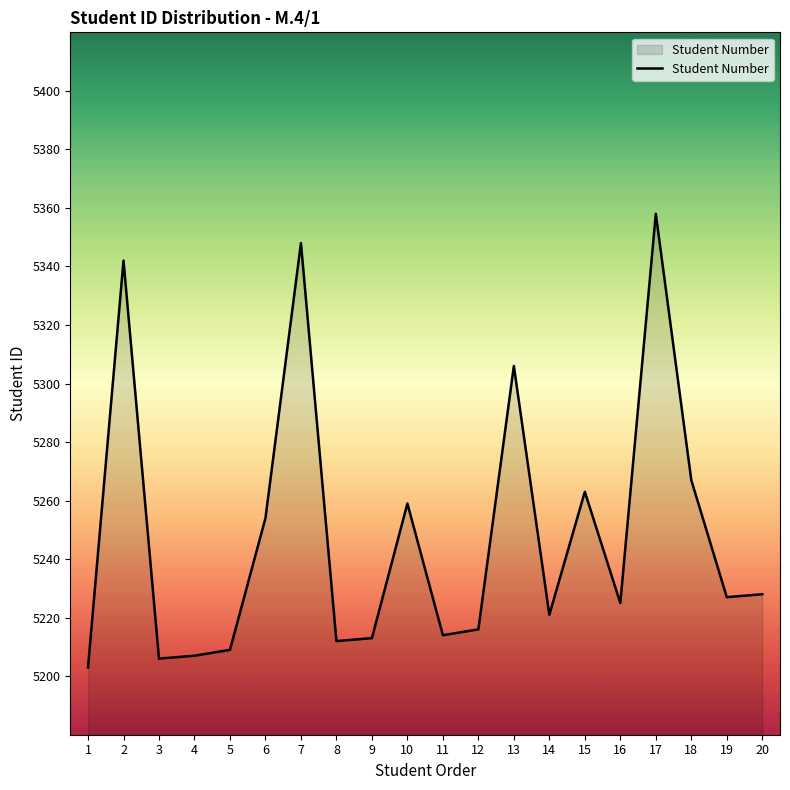

Is it true that the value at 8 is 5212?

True